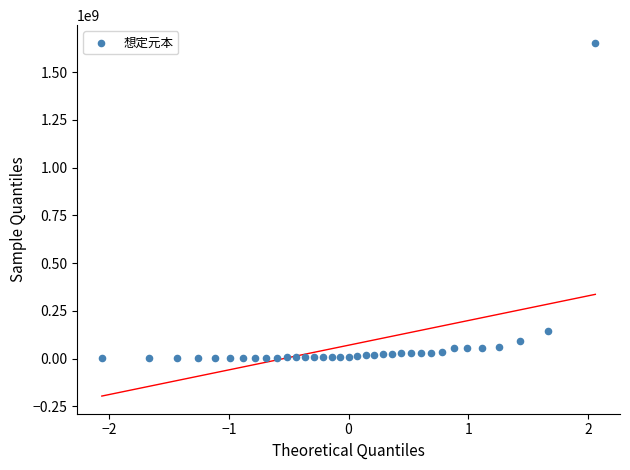

What is the range of Y values (max minus min)?

1652050000